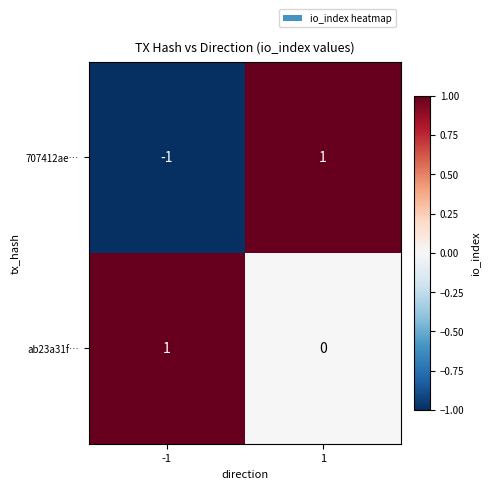

Between -1 and 1, which series saw the biggest shift?

707412ae…